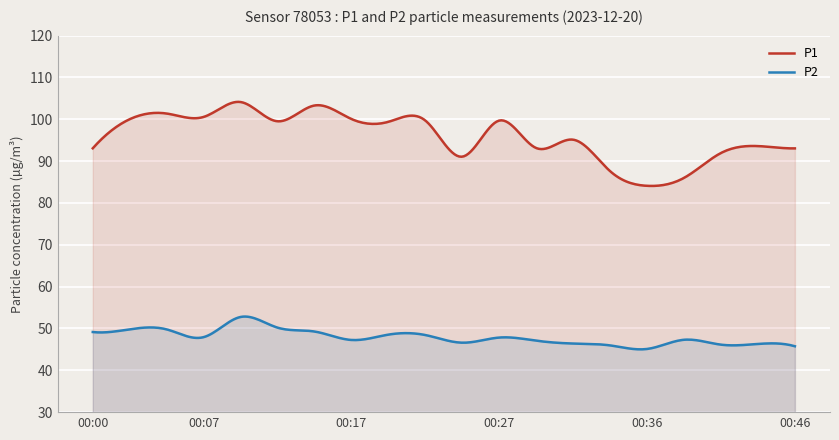

Reading left to right, extract all data points from this chart.

P1: 00:00=93.1	00:02=100.0	00:05=101.4	00:07=100.6	00:10=104.1	00:12=99.5	00:15=103.3	00:17=100.1	00:19=99.4	00:22=99.7	00:24=91.1	00:27=99.7	00:29=93.1	00:32=95.1	00:34=87.6	00:36=84.1	00:39=86.0	00:41=92.0	00:44=93.6	00:46=93.0
P2: 00:00=49.1	00:02=49.8	00:05=49.8	00:07=47.9	00:10=52.8	00:12=50.2	00:15=49.3	00:17=47.2	00:19=48.5	00:22=48.4	00:24=46.6	00:27=47.8	00:29=47.1	00:32=46.4	00:34=46.0	00:36=45.1	00:39=47.3	00:41=46.1	00:44=46.3	00:46=45.8